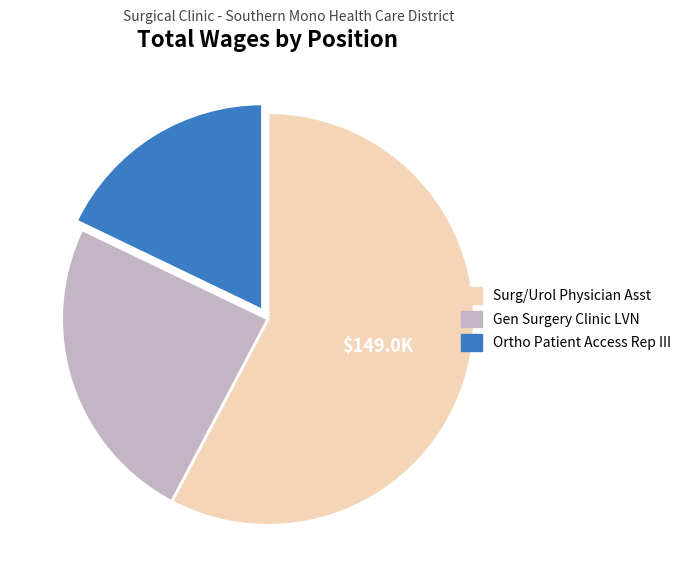

What is the majority slice?

Surg/Urol Physician Asst